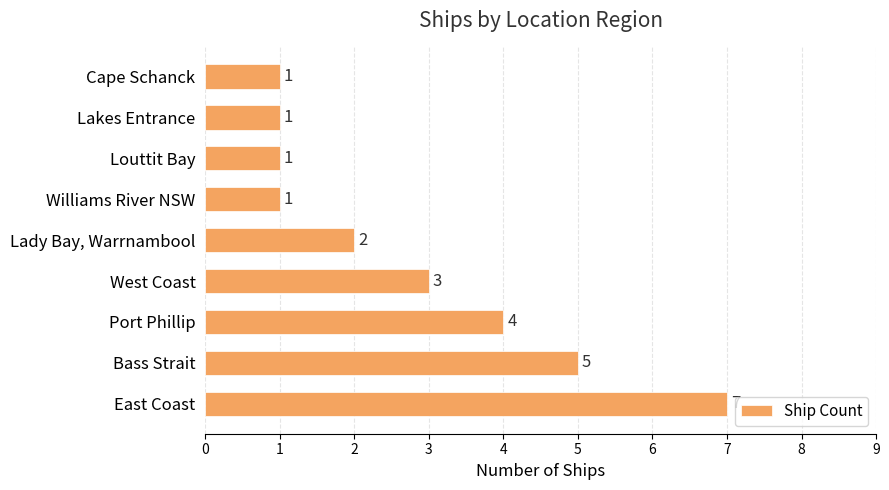

How many bars are there in total?

9